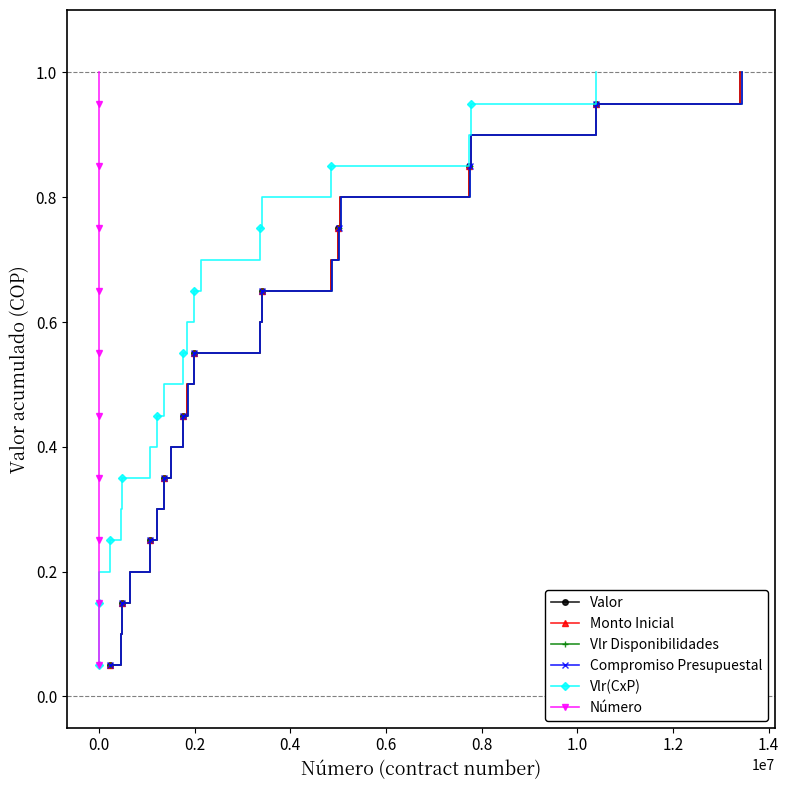

Reading left to right, what are all the values shown in this chart?

Valor: 0.1	0.1	0.1	0.2	0.2	0.3	0.3	0.4	0.5	0.5	0.6	0.6	0.7	0.7	0.8	0.8	0.8	0.9	0.9	1.0
Monto Inicial: 0.1	0.1	0.1	0.2	0.2	0.3	0.3	0.4	0.5	0.5	0.6	0.6	0.7	0.7	0.8	0.8	0.8	0.9	0.9	1.0
Vlr Disponibilidades: 0.1	0.1	0.1	0.2	0.2	0.3	0.3	0.4	0.5	0.5	0.6	0.6	0.7	0.7	0.8	0.8	0.8	0.9	0.9	1.0
Compromiso Presupuestal: 0.1	0.1	0.1	0.2	0.2	0.3	0.3	0.4	0.5	0.5	0.6	0.6	0.7	0.7	0.8	0.8	0.8	0.9	0.9	1.0
Vlr(CxP): 0.1	0.1	0.1	0.2	0.2	0.3	0.3	0.4	0.5	0.5	0.6	0.6	0.7	0.7	0.8	0.8	0.8	0.9	0.9	1.0
Número: 0.1	0.1	0.1	0.2	0.2	0.3	0.3	0.4	0.5	0.5	0.6	0.6	0.7	0.7	0.8	0.8	0.8	0.9	0.9	1.0